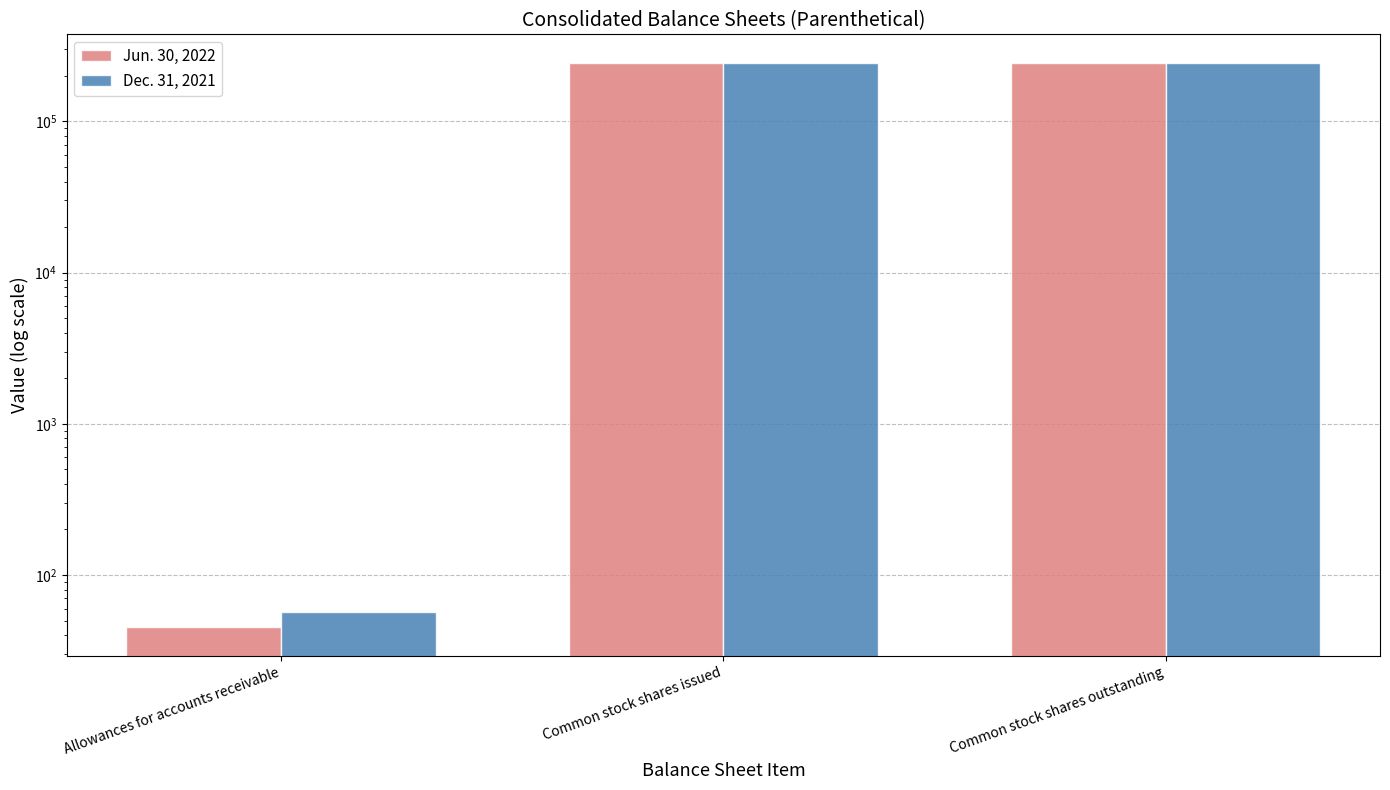

What is the minimum value for Jun. 30, 2022?

45